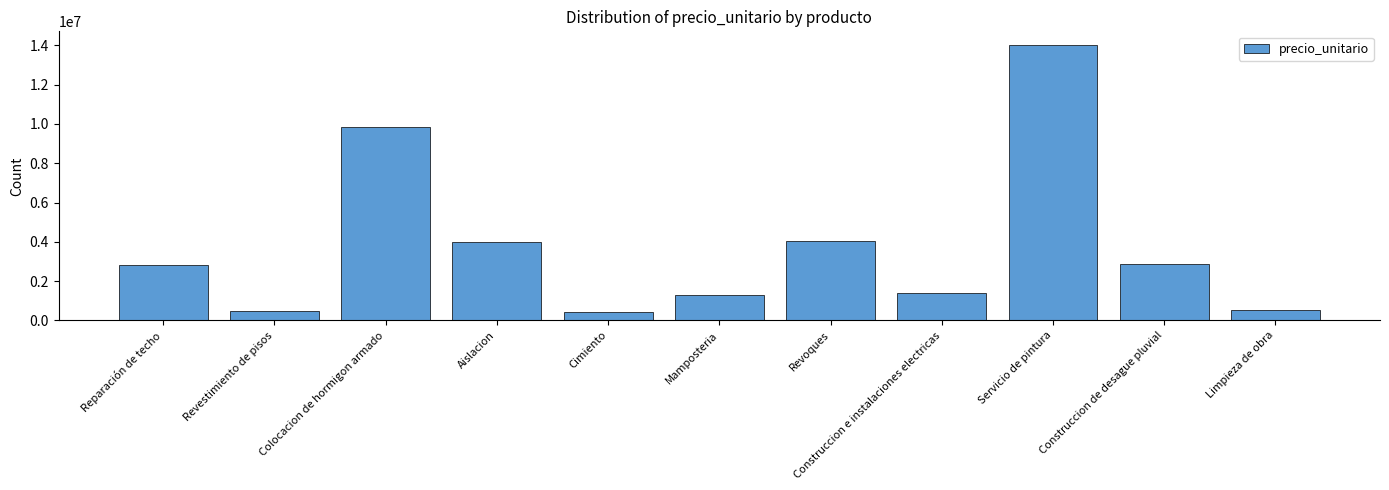

What is the change in value from Mamposteria to Construccion e instalaciones electricas?

+61295